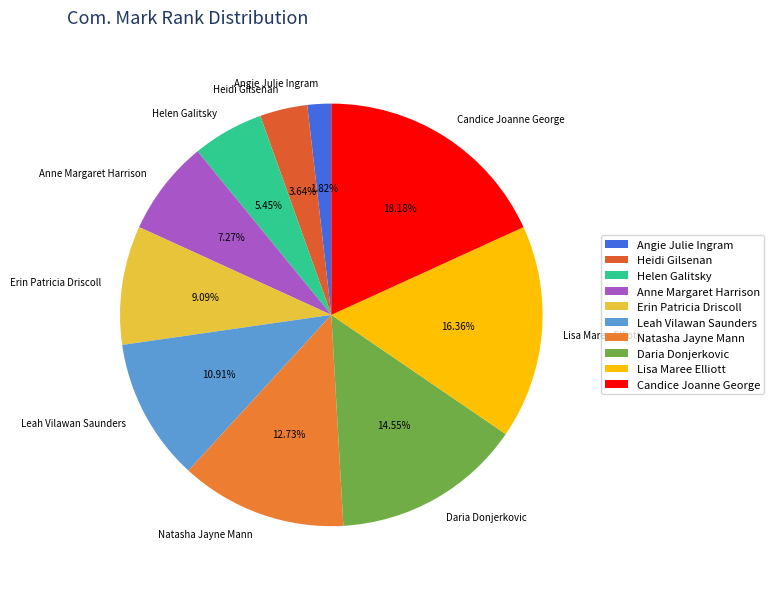

What is the total percentage of Lisa Maree Elliott and Natasha Jayne Mann?

29.1%